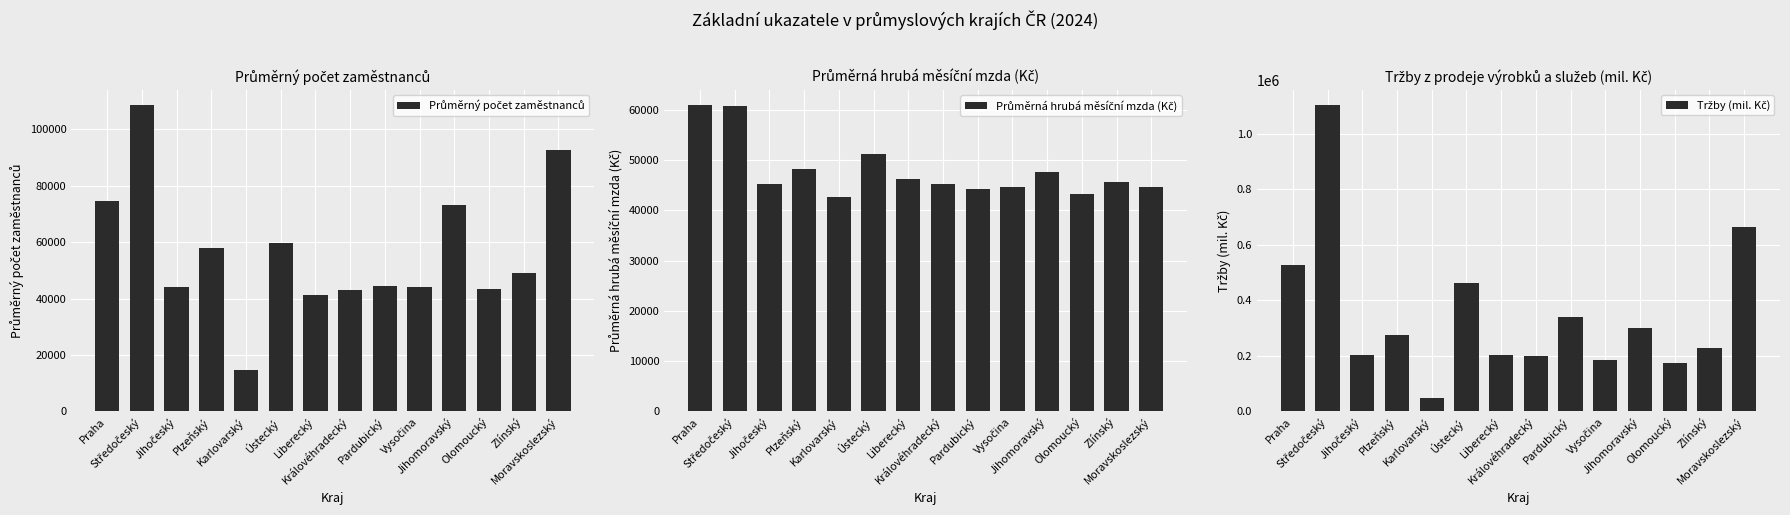

How many bars are there in each group?

3